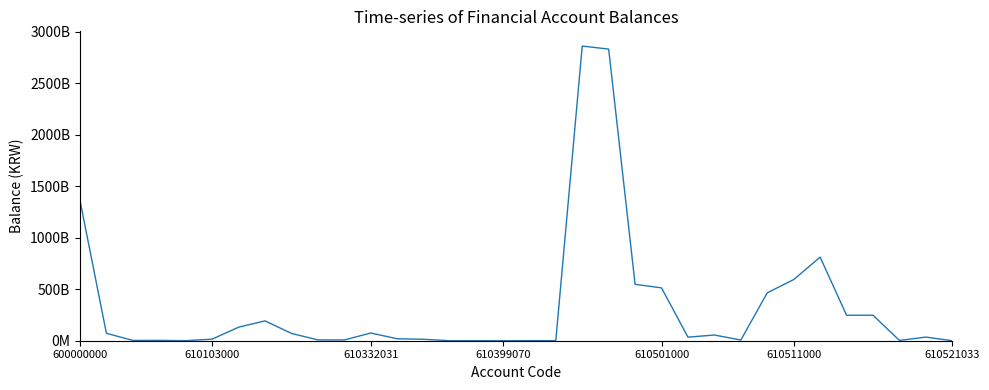

What is the average value?

330182471378